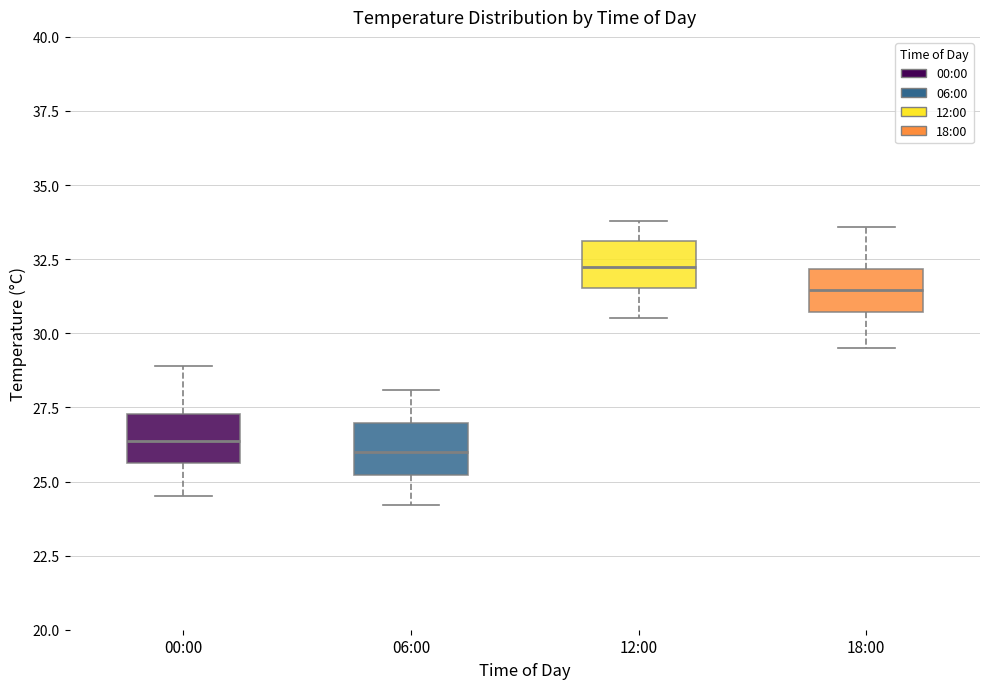

Reading left to right, read every box against the y-axis: the position of its median line, the range the box covers, and the ends of its whiskers. The values are not printed on the chart, so give them approximately, as read against the axis.

00:00: median 26.5, box 25.5 to 27.5, whiskers 24.5 to 29.0
06:00: median 26.0, box 25.0 to 27.0, whiskers 24.0 to 28.0
12:00: median 32.5, box 31.5 to 33.0, whiskers 30.5 to 34.0
18:00: median 31.5, box 30.5 to 32.0, whiskers 29.5 to 33.5